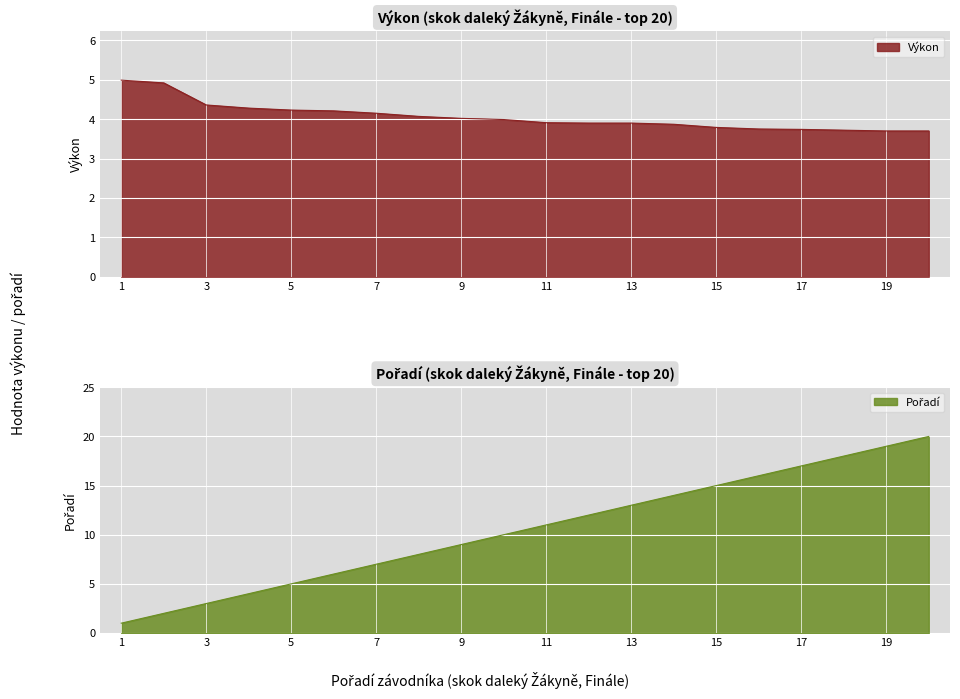

Rank the series at 9 from lowest to highest value.

Výkon, Pořadí